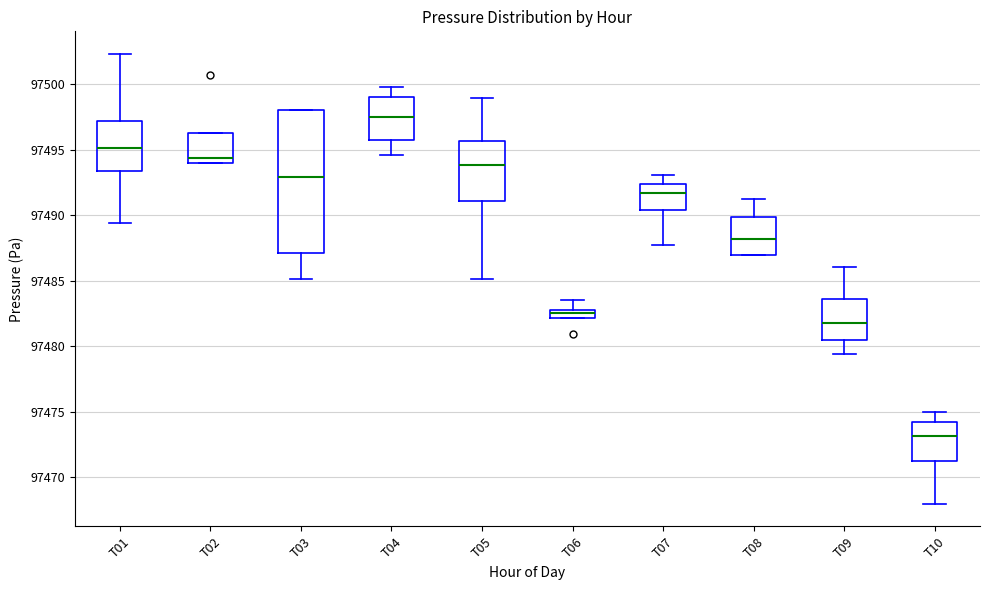

Where does the median line of the box for T06 sit on the y-axis? The values are not printed on the chart, so give them approximately, as read against the axis.

97482.5